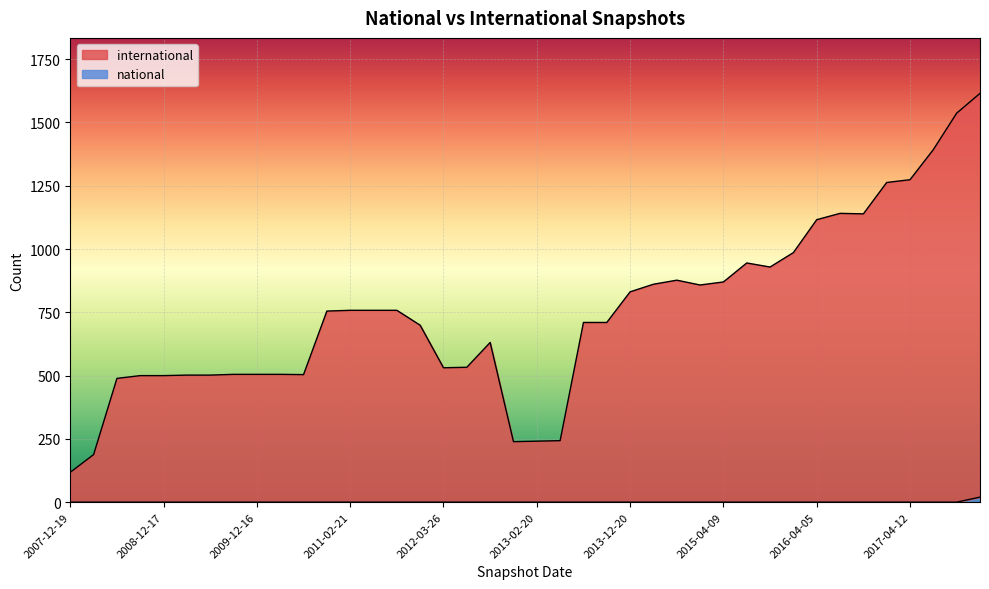

What is the label of the 36th point from the right?

2008-12-17